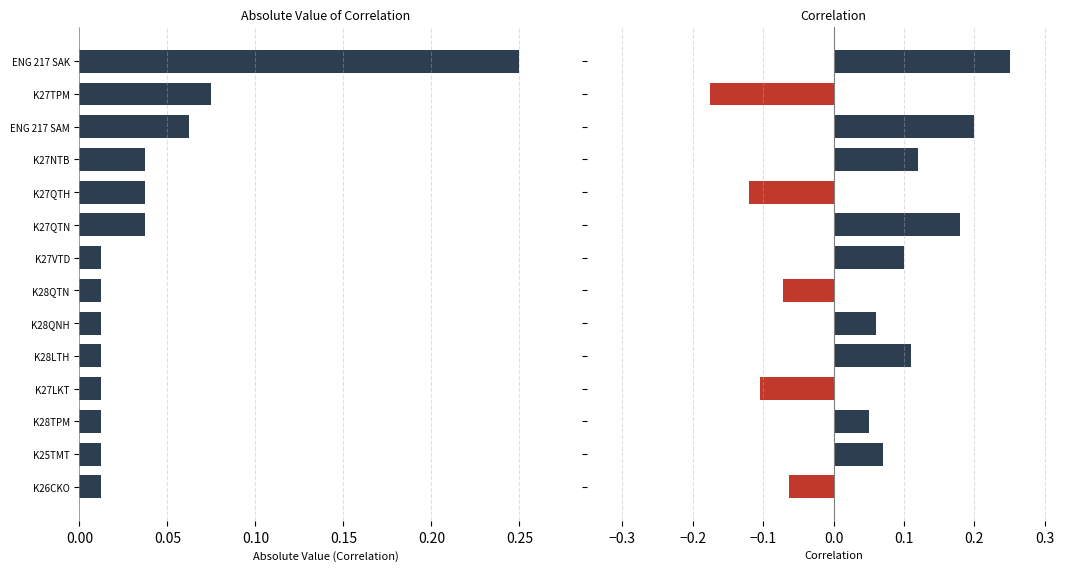

Rank the series by their maximum value, from highest to lowest.

Absolute Value, Correlation